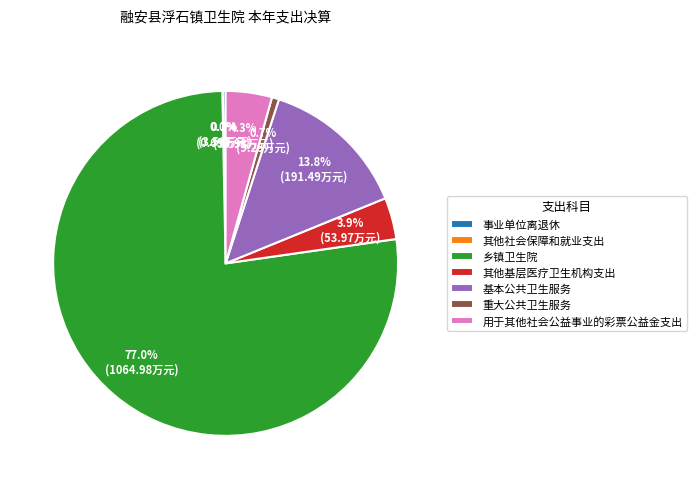

How much of the chart is everything except 其他基层医疗卫生机构支出?

96.1%